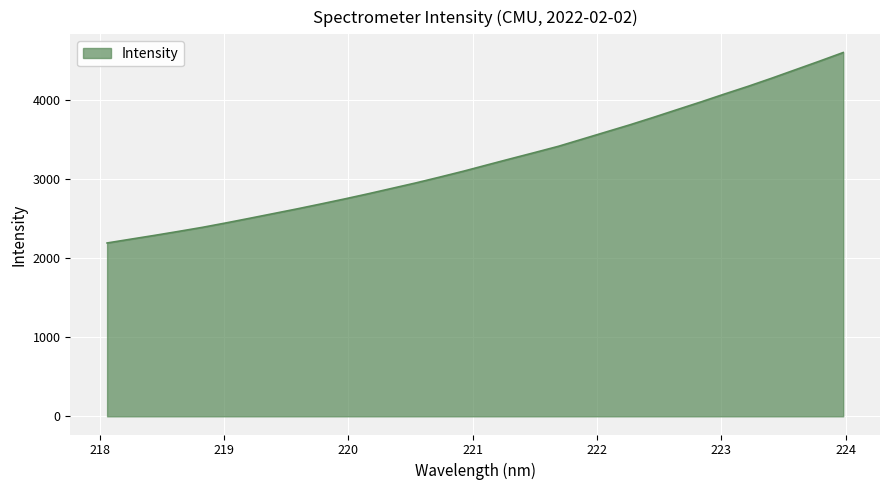

What is the difference between the maximum and minimum values?

2406.2